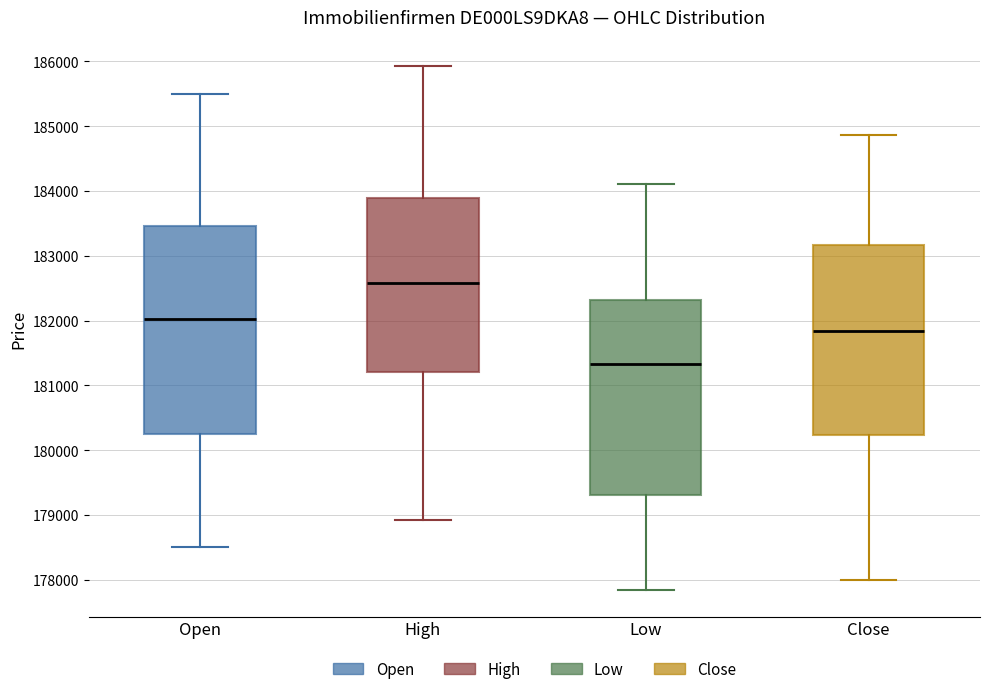

Where does the upper whisker of the box for Open end on the y-axis? The values are not printed on the chart, so give them approximately, as read against the axis.

185500